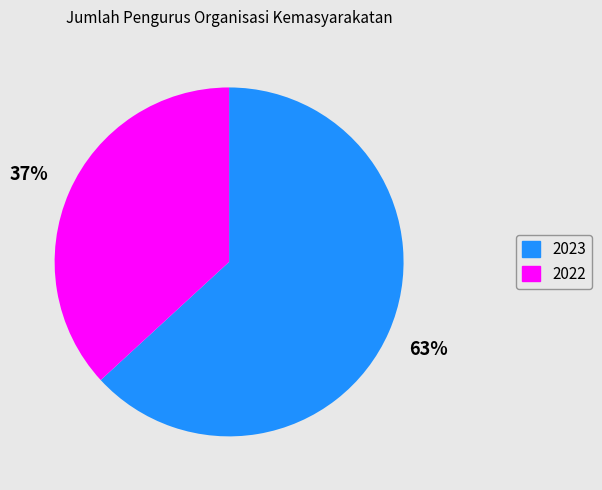

What is the ratio of the value at 2022 to the value at 2023?

0.6